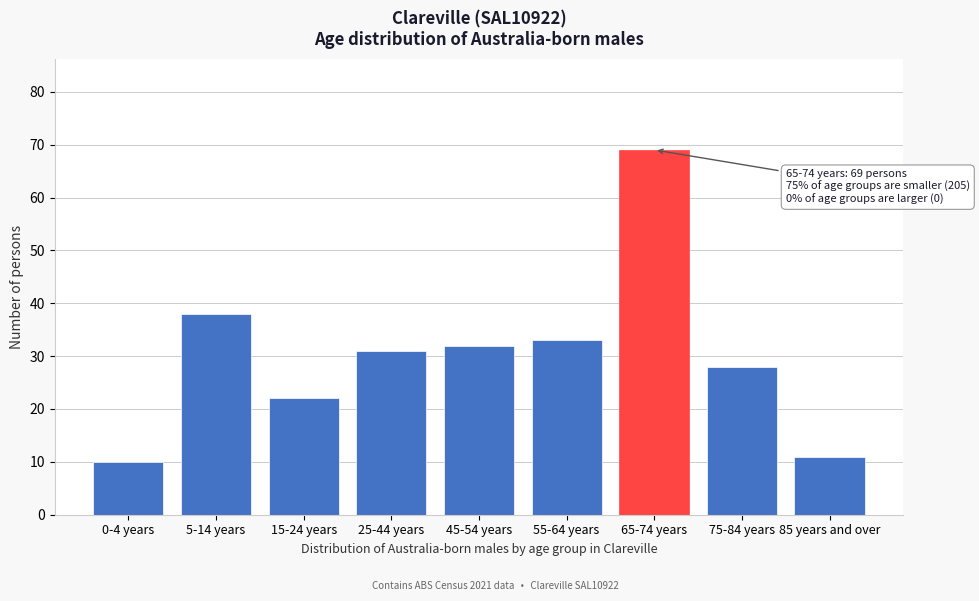

Reading left to right, transcribe all the data shown in this chart.

10	38	22	31	32	33	69	28	11